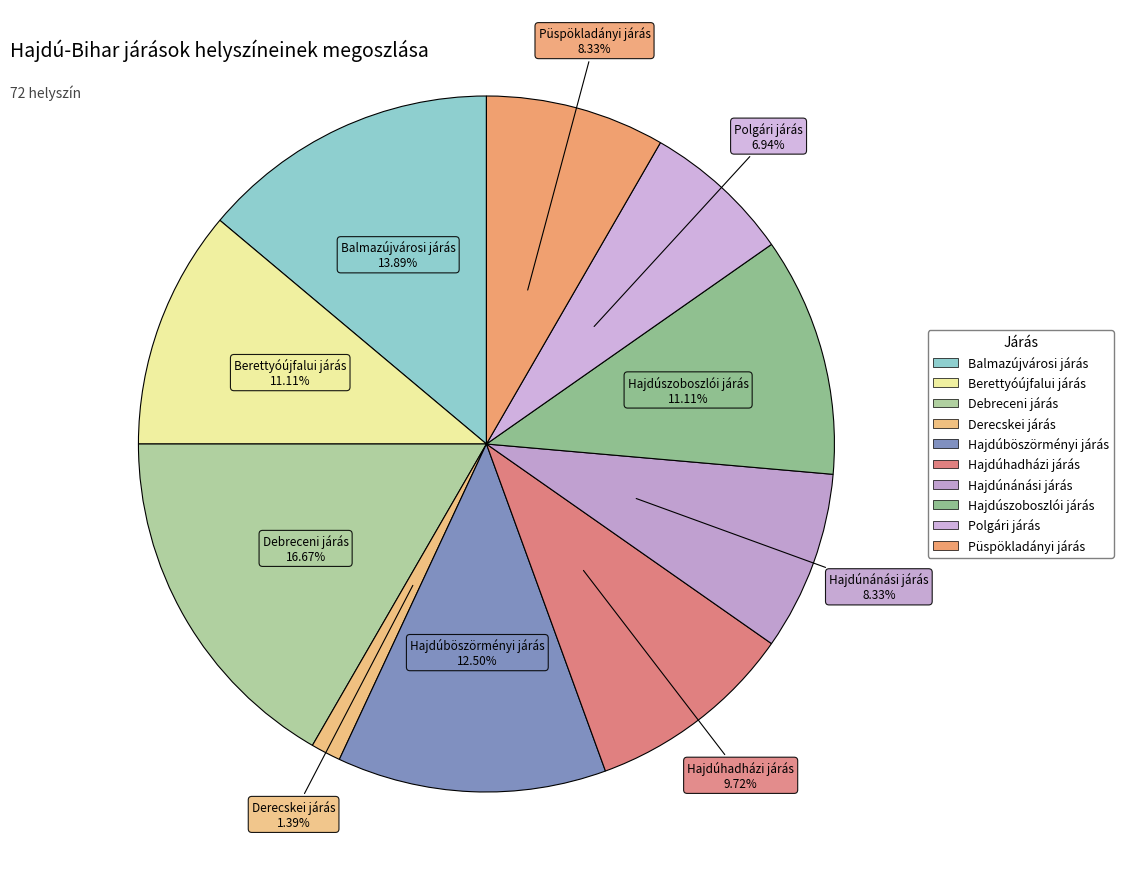

Combined, what portion of the pie is Balmazújvárosi járás and Hajdúhadházi járás?

23.6%